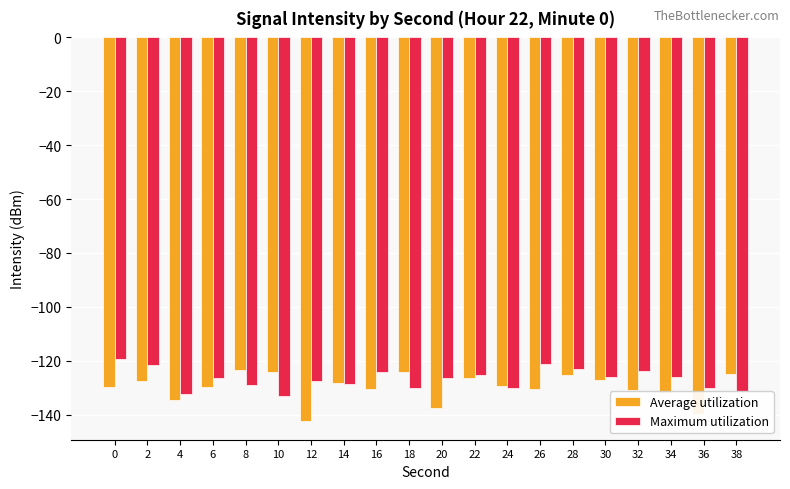

The Maximum utilization series shows -27.1 at 0. True or false?

False